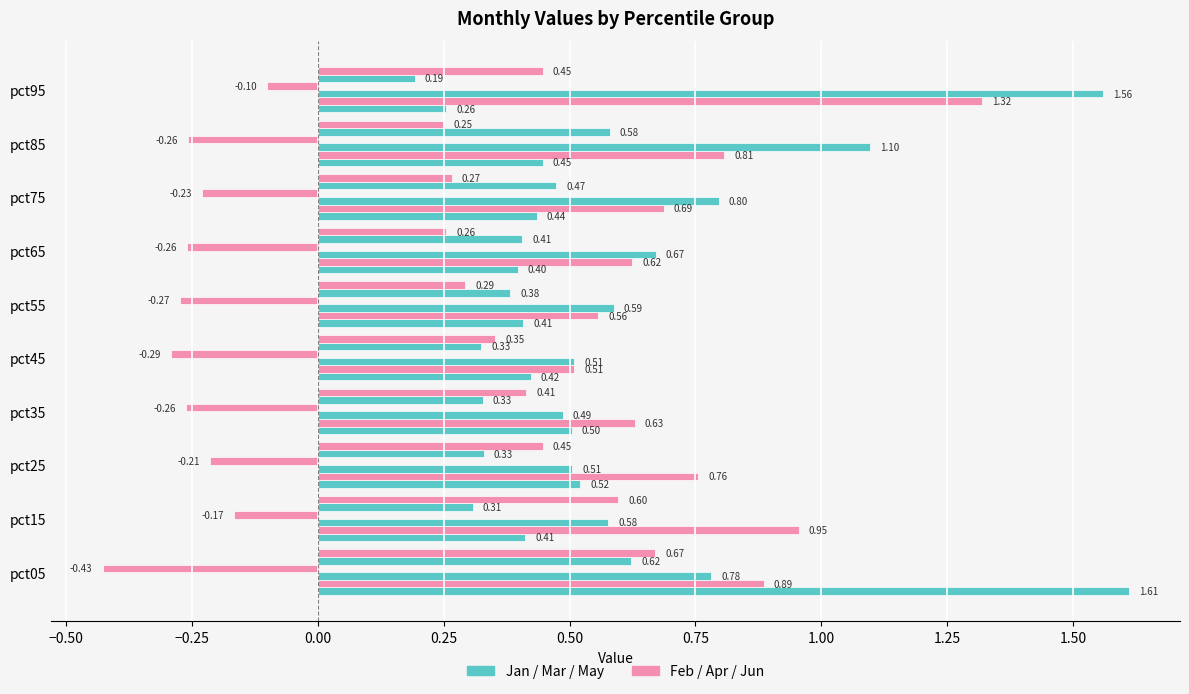

What is the label of the 6th bar from the right?

0.25